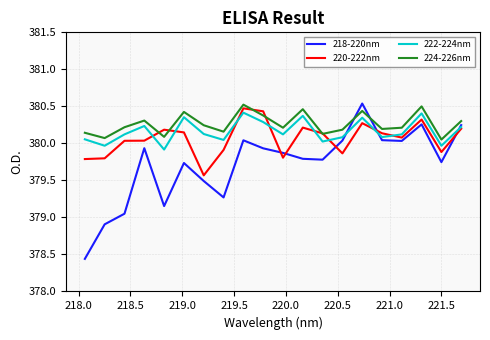

List the series in order of their overall mean, lowest first.

218-220nm, 220-222nm, 222-224nm, 224-226nm